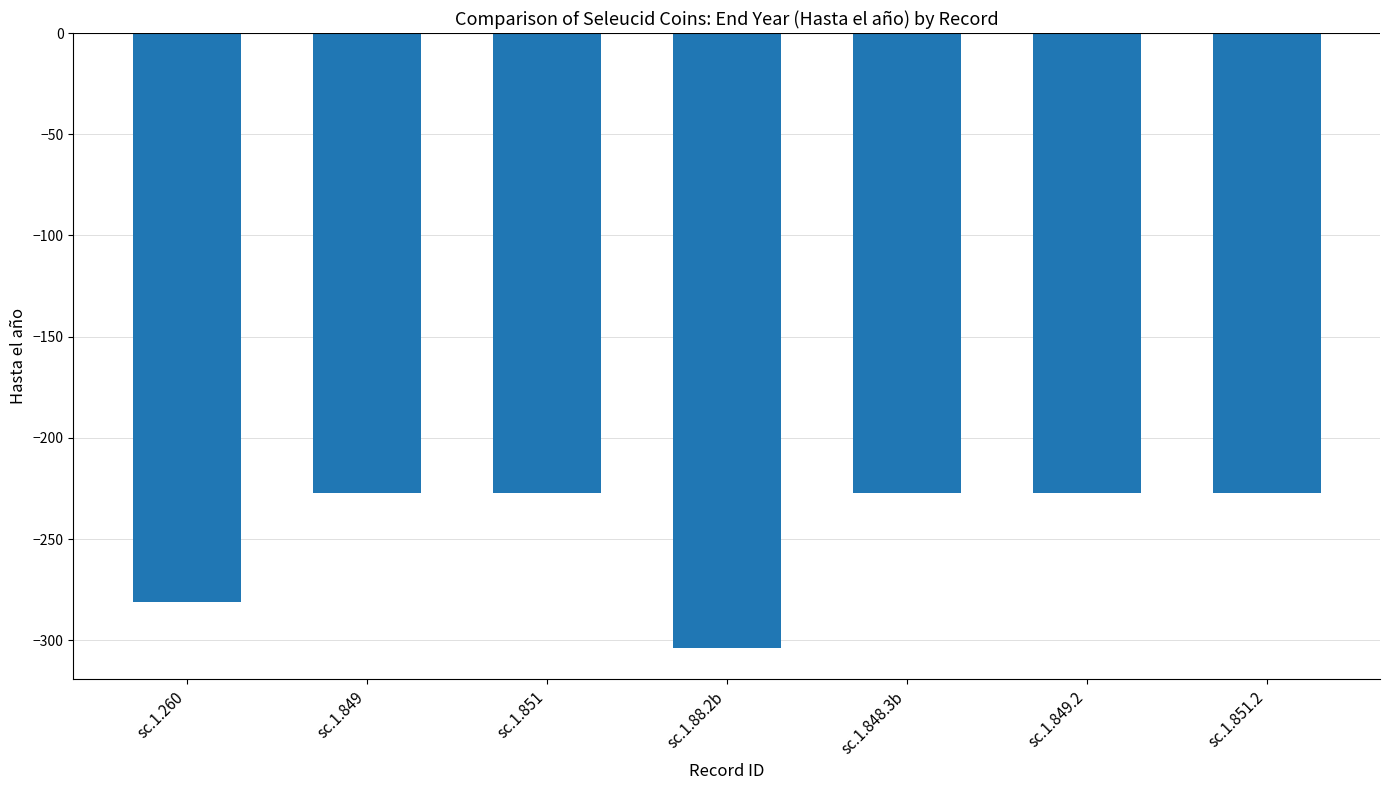

What is the value of the 4th bar from the left?

-304